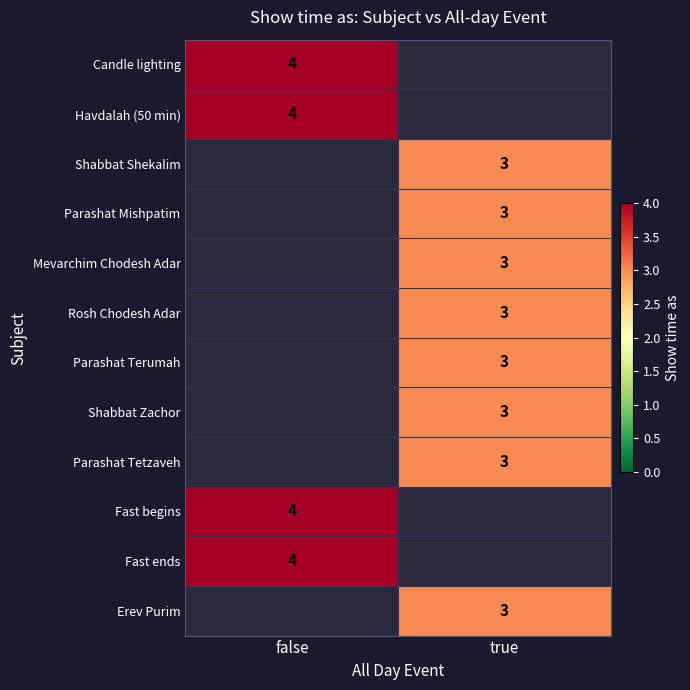

The Shabbat Shekalim series shows 3 at true. True or false?

True